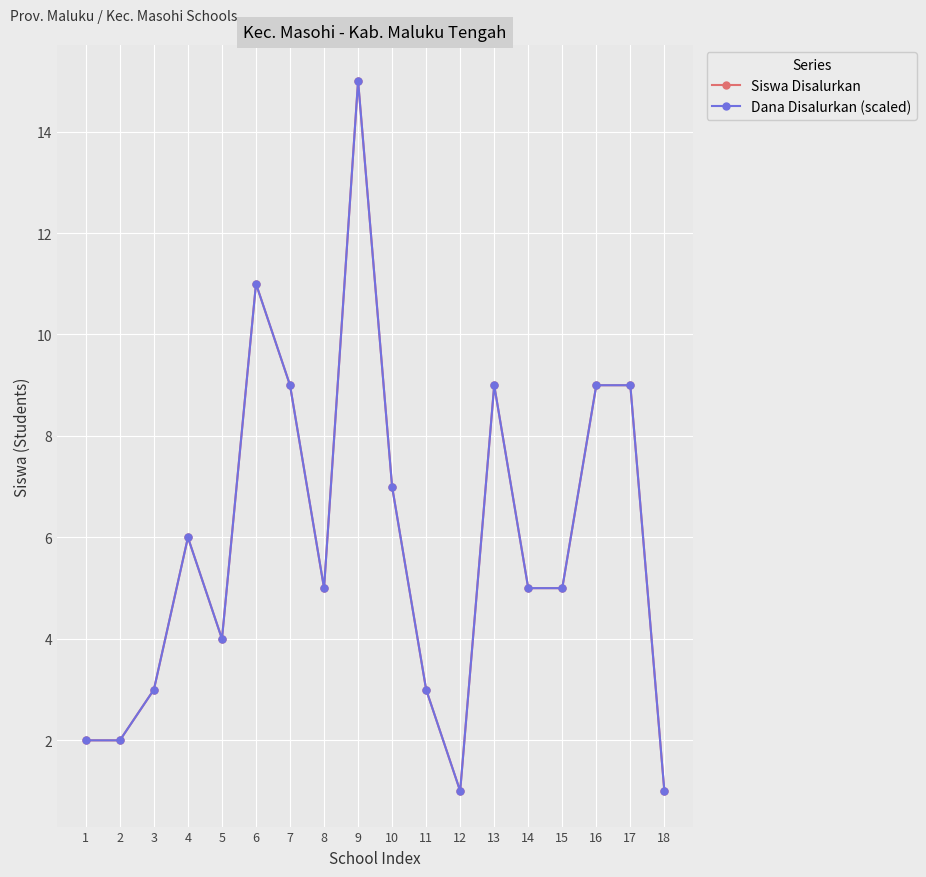

The value of Dana Disalurkan (scaled) at 1 is 2. True or false?

True